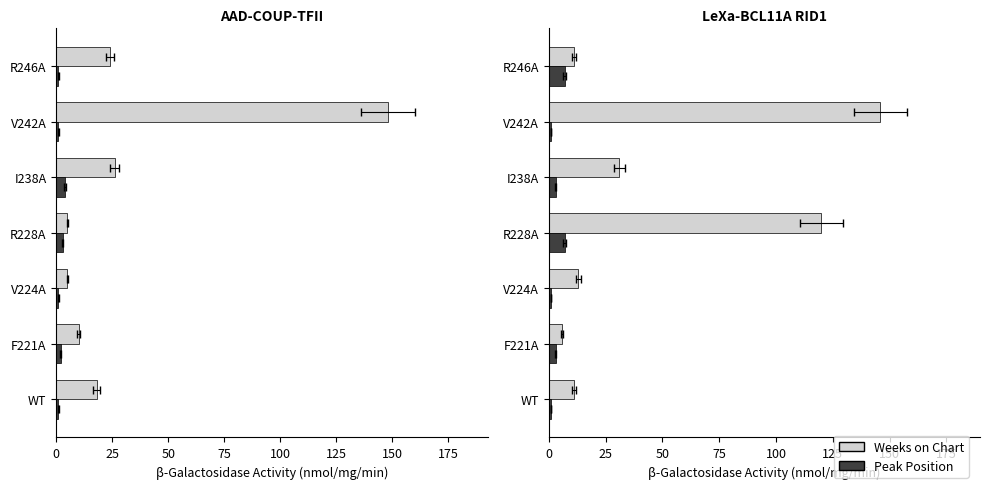

What is the difference between the maximum and second lowest values in the Peak Position series?

3